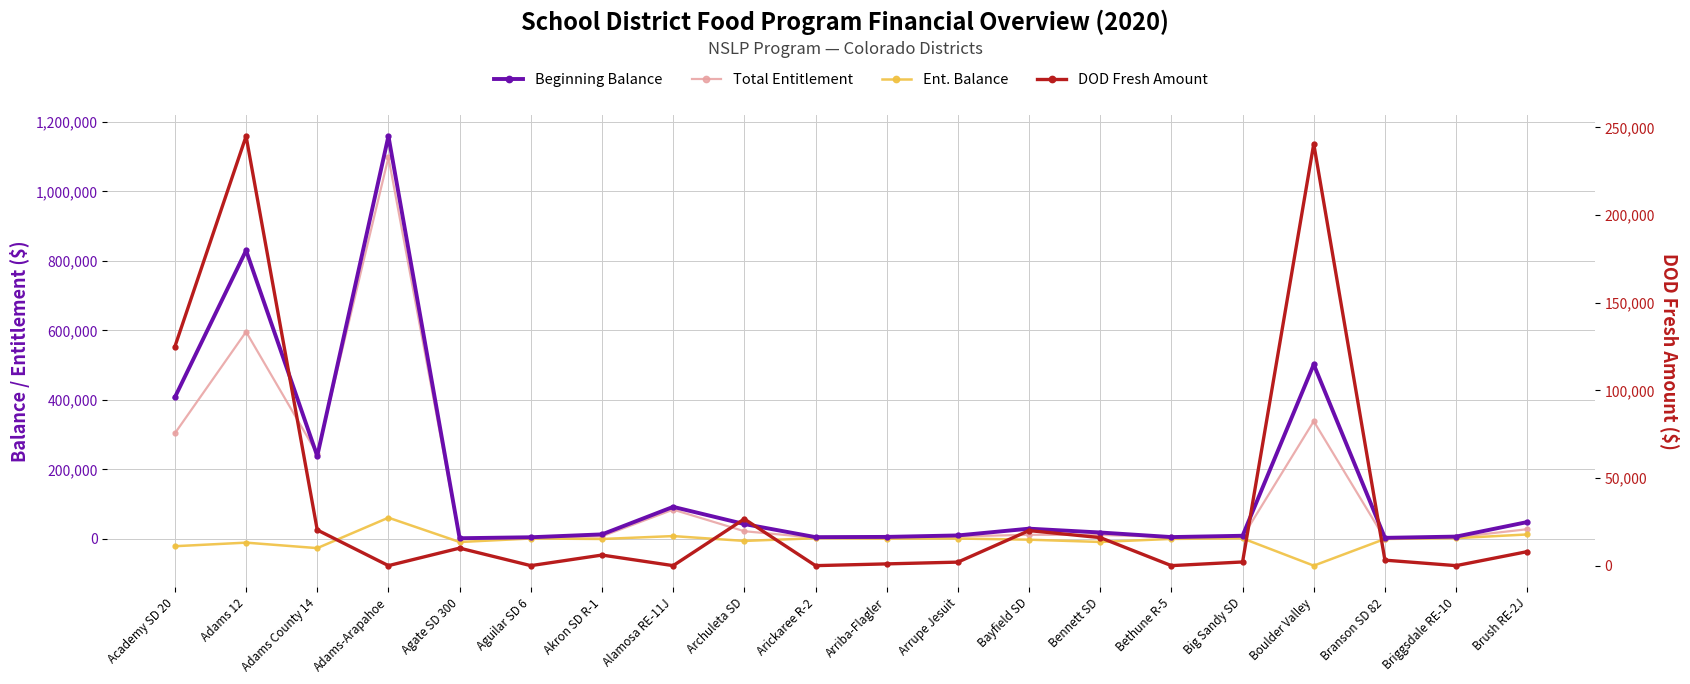

Which series has the largest range (max minus min)?

Beginning Balance